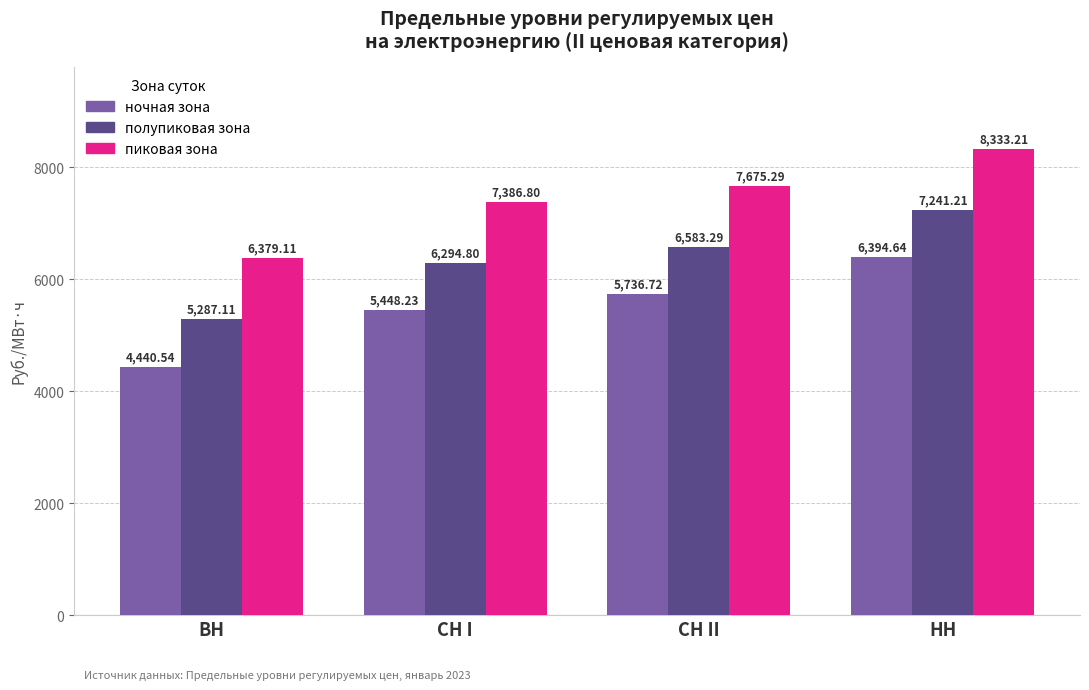

What is the difference between the second highest and second lowest values in the ночная зона series?

288.5